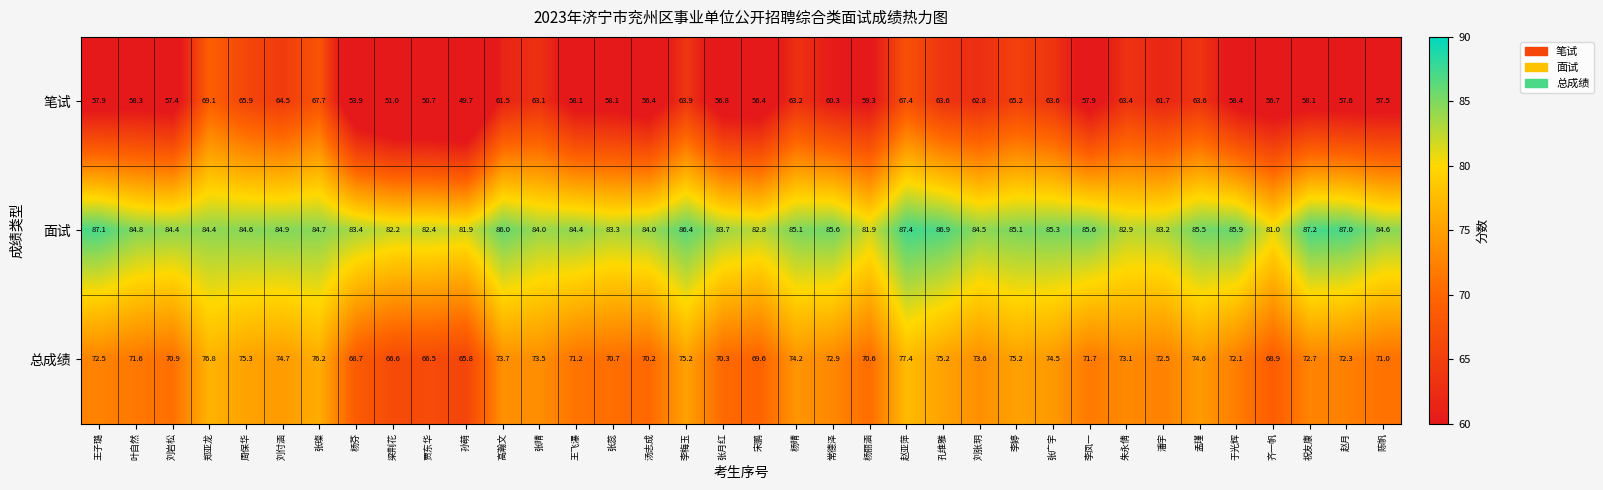

What is the difference between the maximum and minimum values in the 笔试 series?

19.4